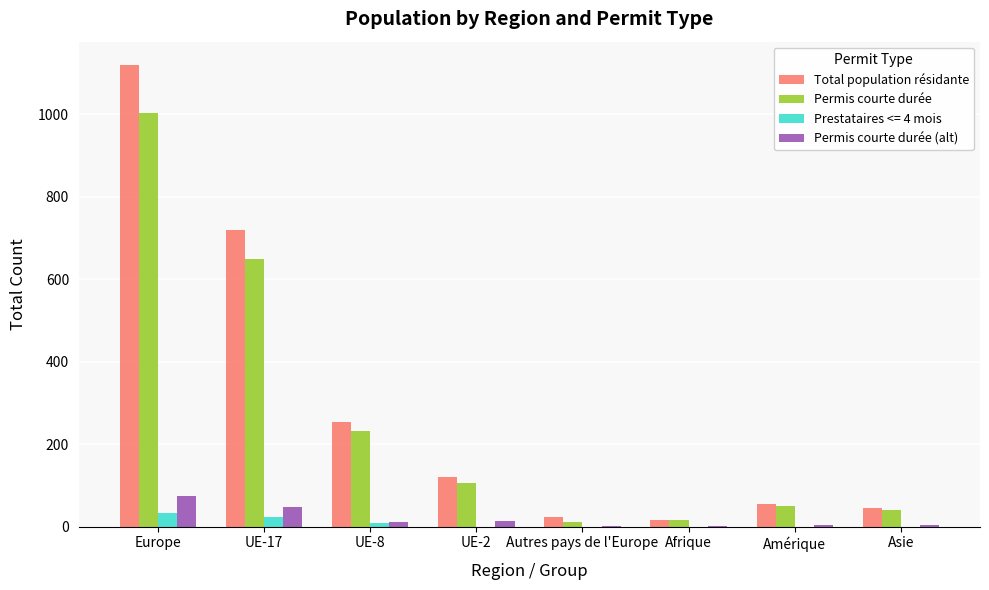

Which label corresponds to the largest value in the chart?

Europe